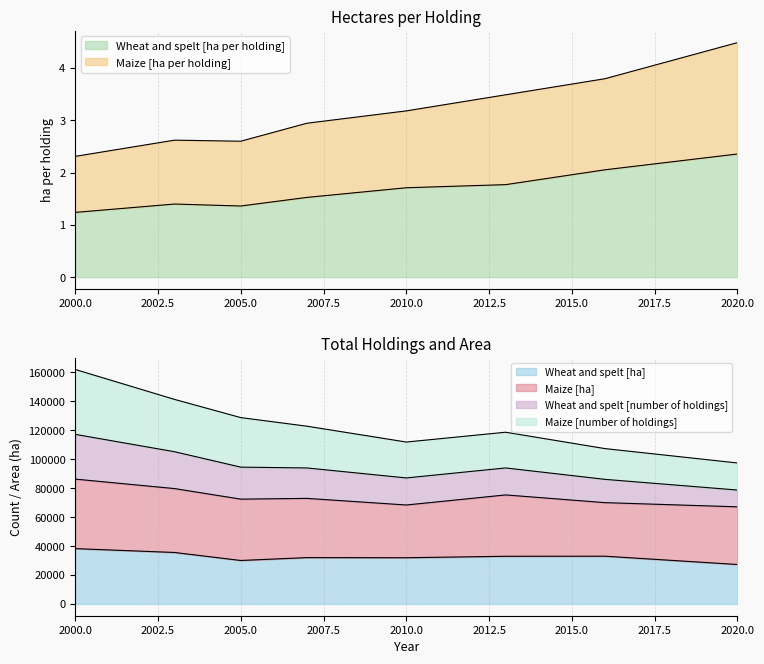

Is it true that Wheat and spelt [ha per holding] equals 0.5 at 2003?

False